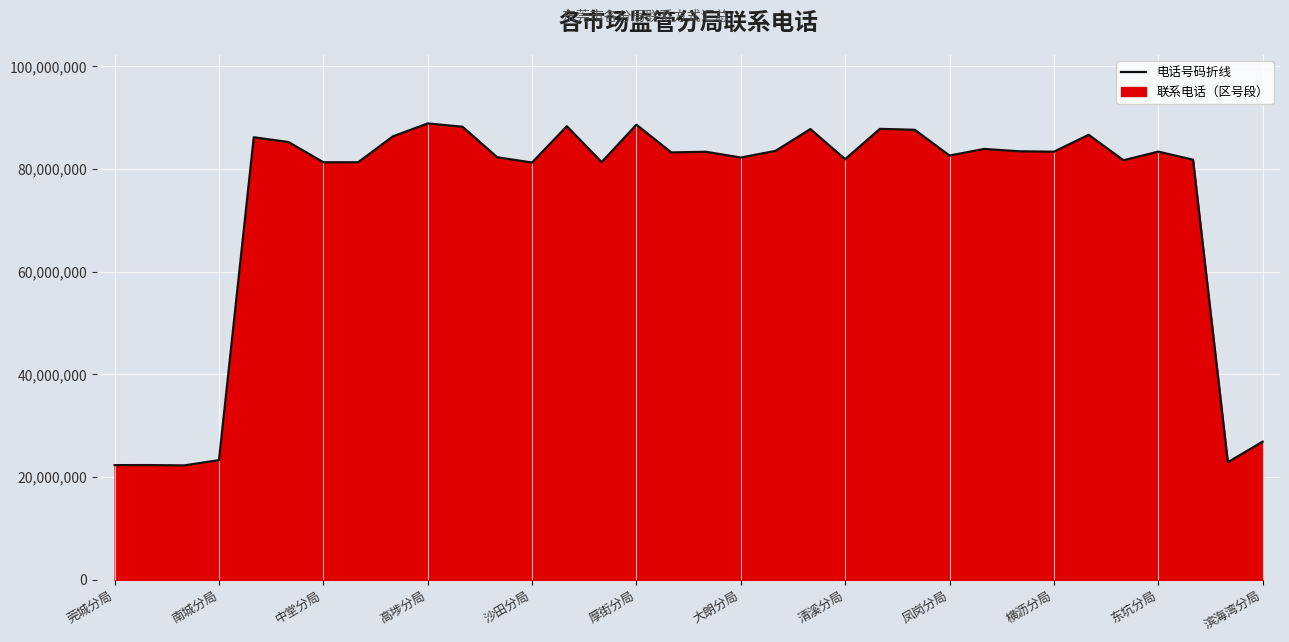

The value at 南城分局 is 23295579. True or false?

True